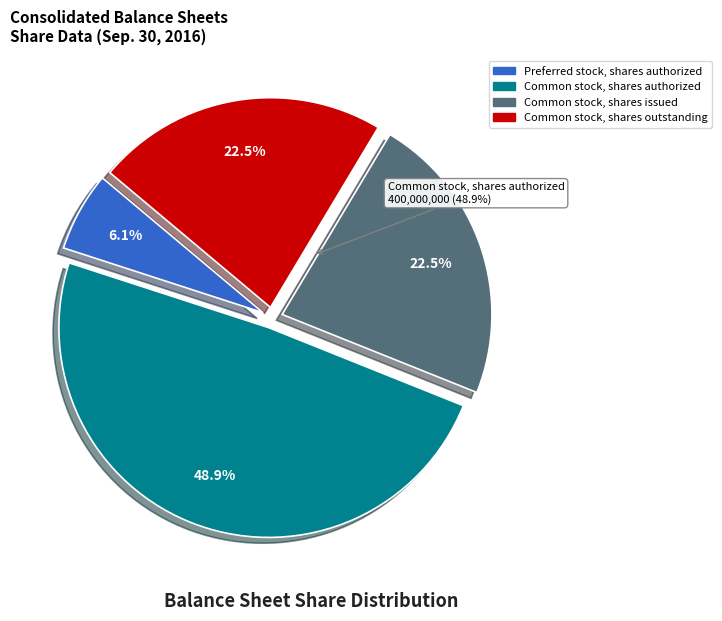

What percentage is NOT represented by Preferred stock, shares outstanding?

100.0%